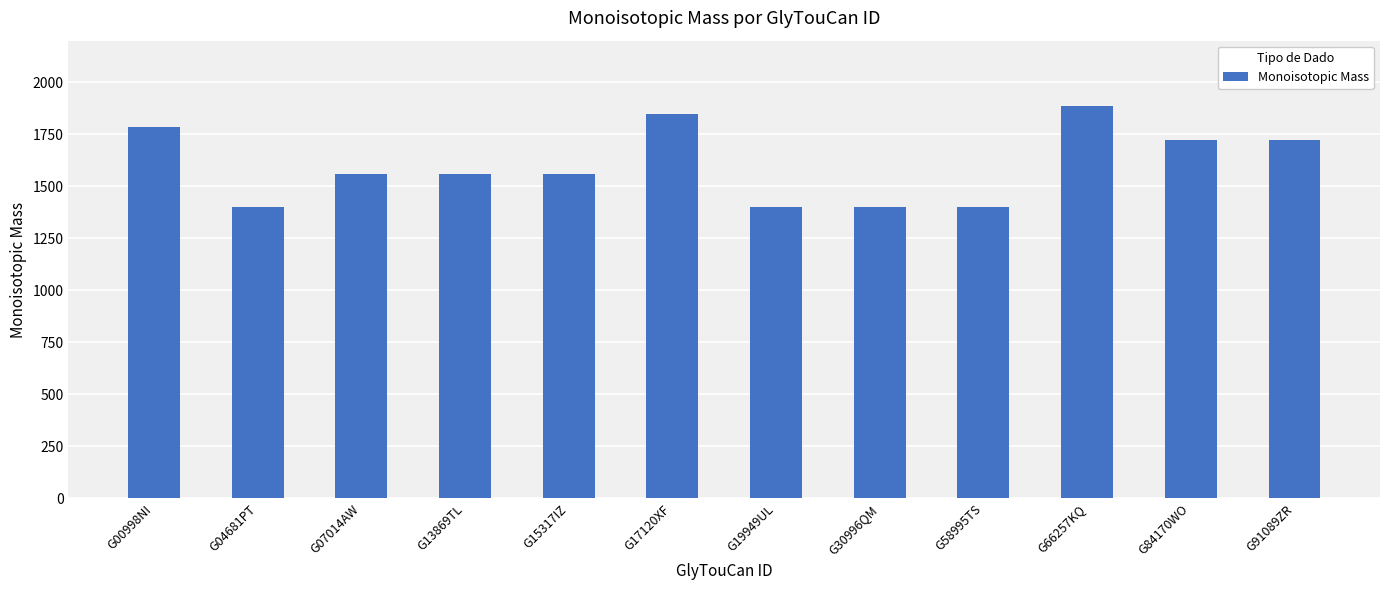

The chart shows a value of 2704.0 at G07014AW. True or false?

False